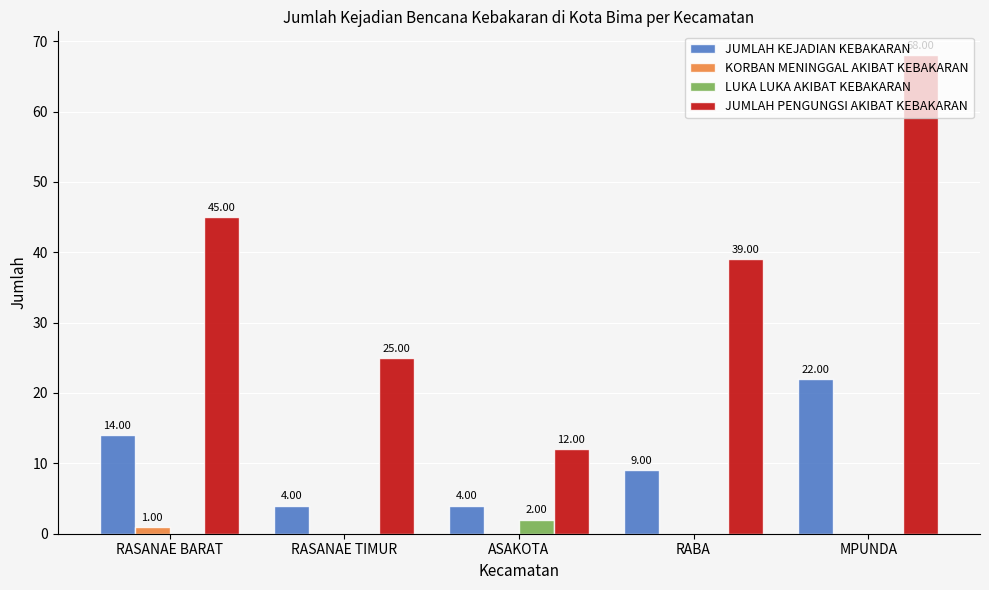

At which category does the chart reach its peak across all series?

MPUNDA